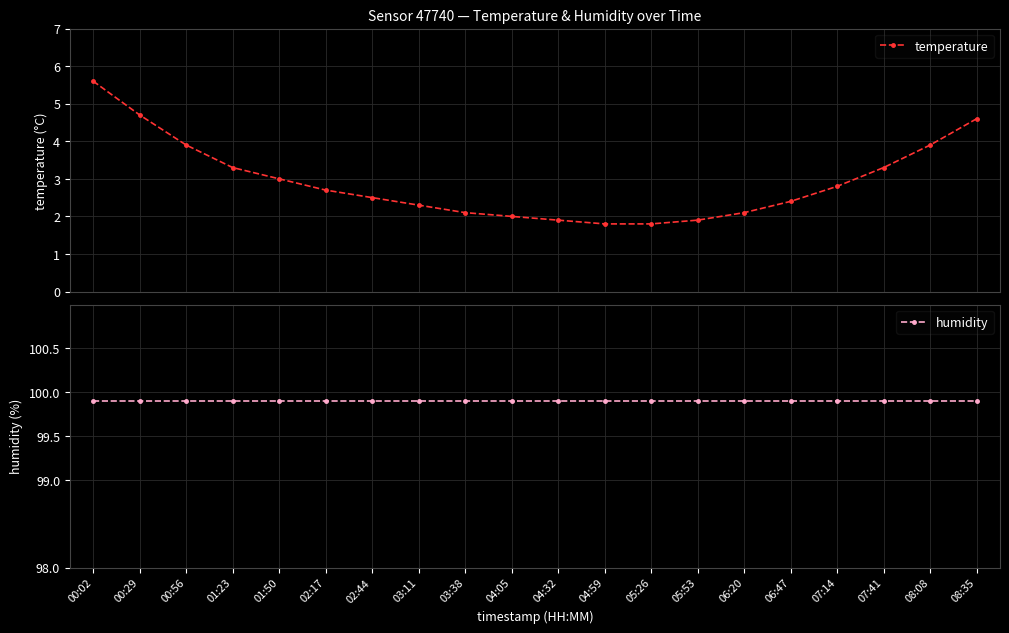

At how many categories does at least one series exceed 20?

20